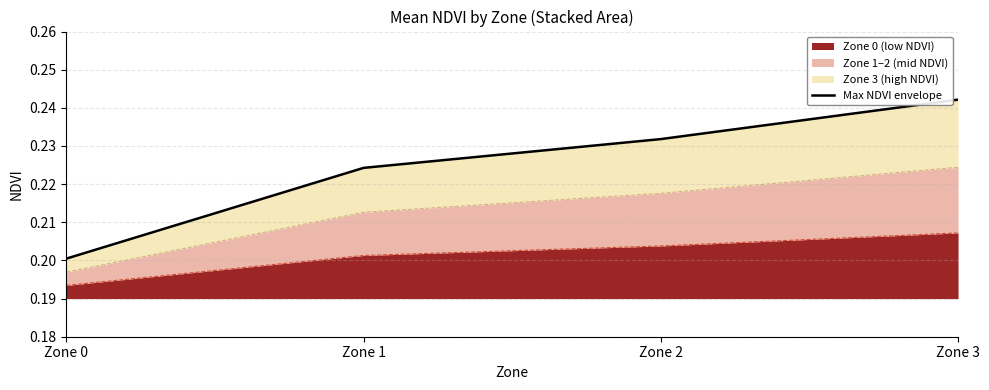

Which category has the lowest value in the Zone 0 (low NDVI) series?

Zone 0